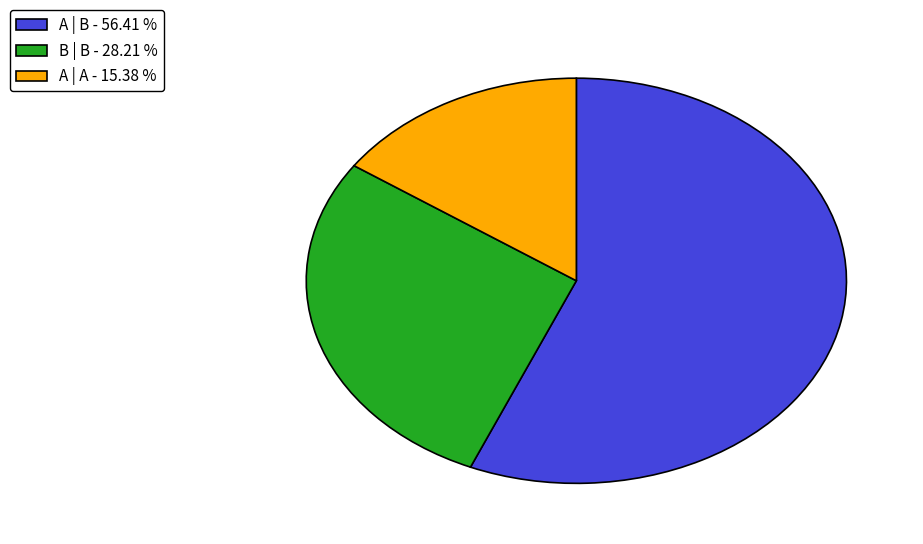

Does any single category account for the majority?

Yes